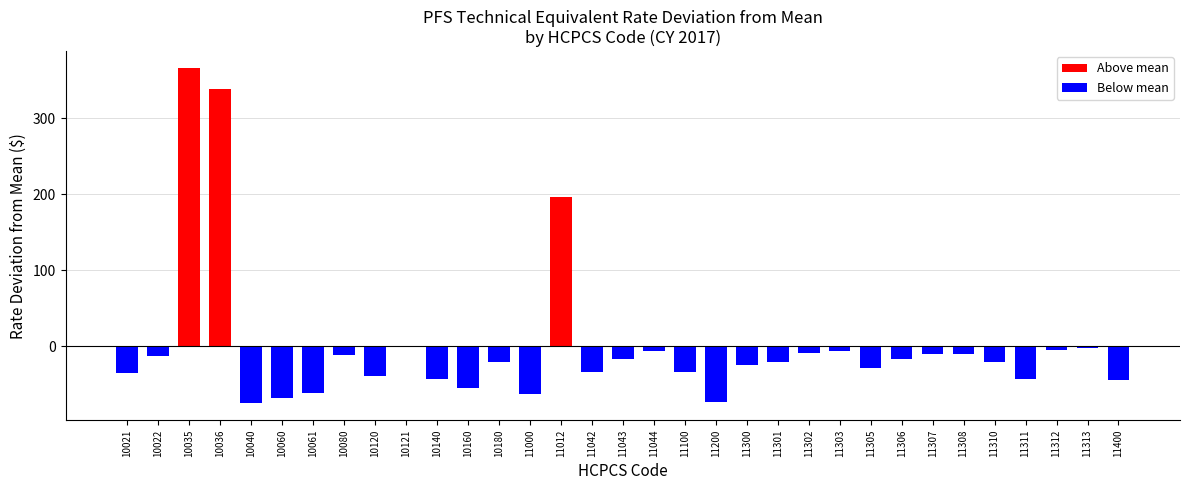

Between 10035 and 11301, which is larger?

10035